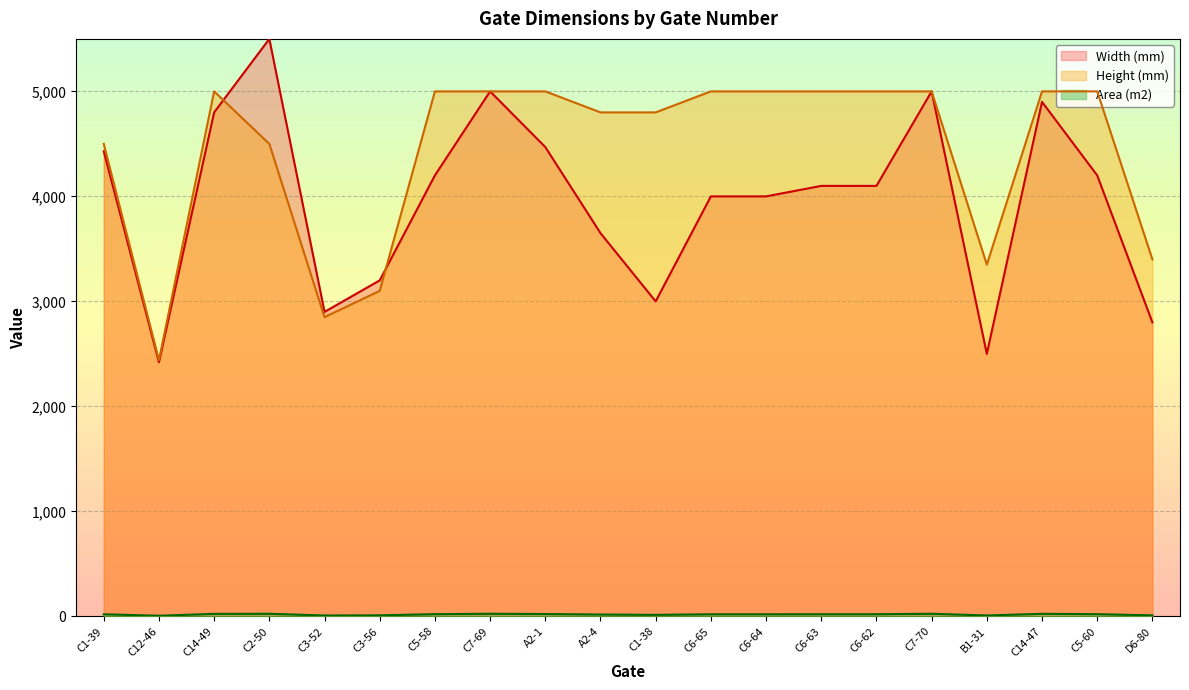

What is the label of the 7th point from the right?

C6-63